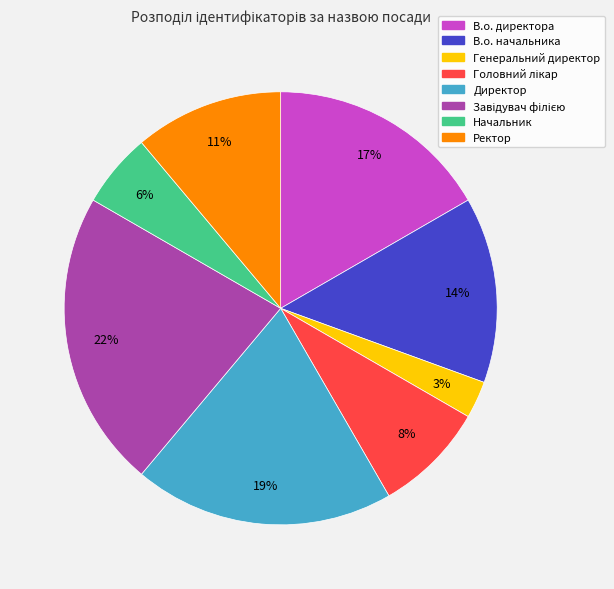

Do В.о. начальника and Генеральний директор together represent more than half of the pie?

No